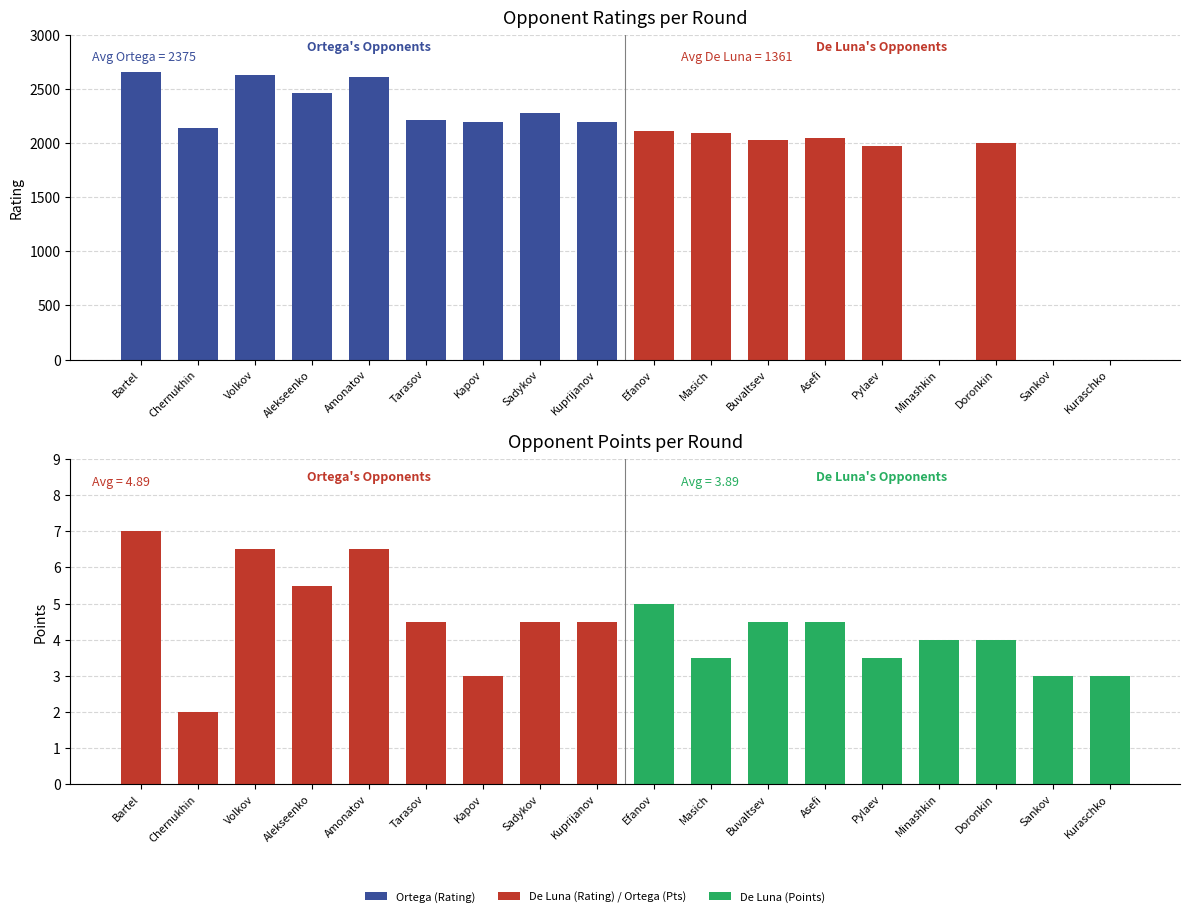

What is the value of the Rating bar at the 8th from the left?

2276.0